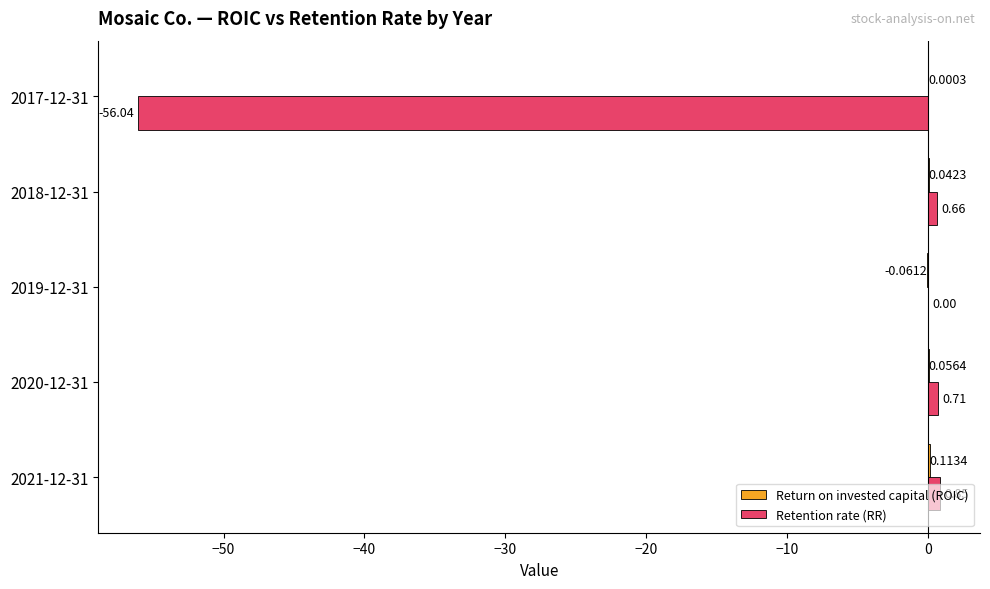

What is the sum of all Retention rate (RR) values?

-53.8